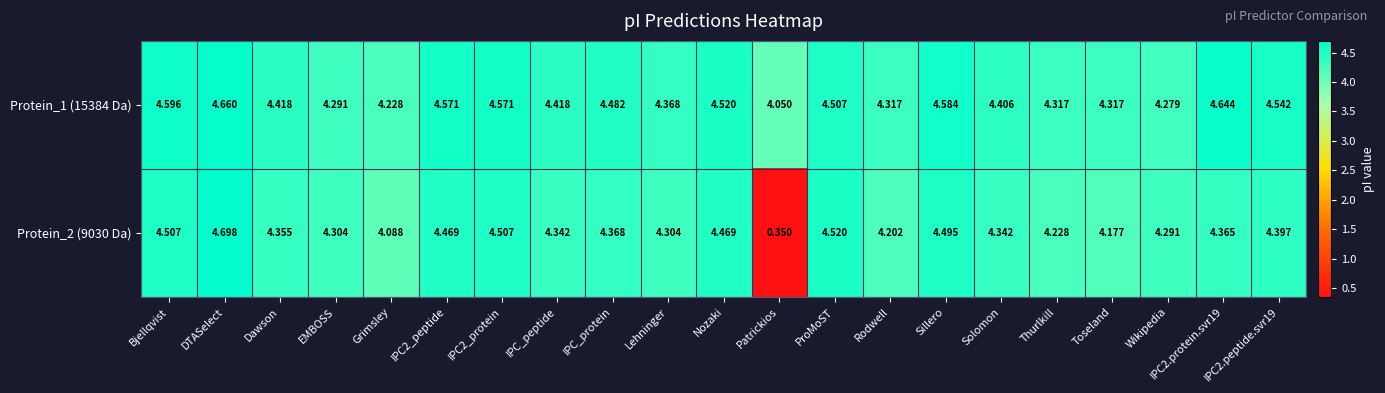

Which label corresponds to the largest value in the chart?

DTASelect